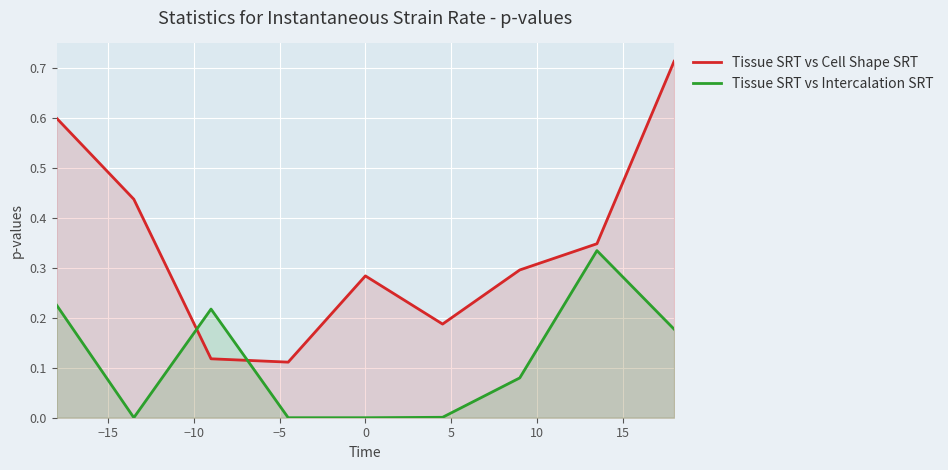

True or false: Tissue SRT vs Intercalation SRT and Tissue SRT vs Cell Shape SRT intersect in this chart.

True